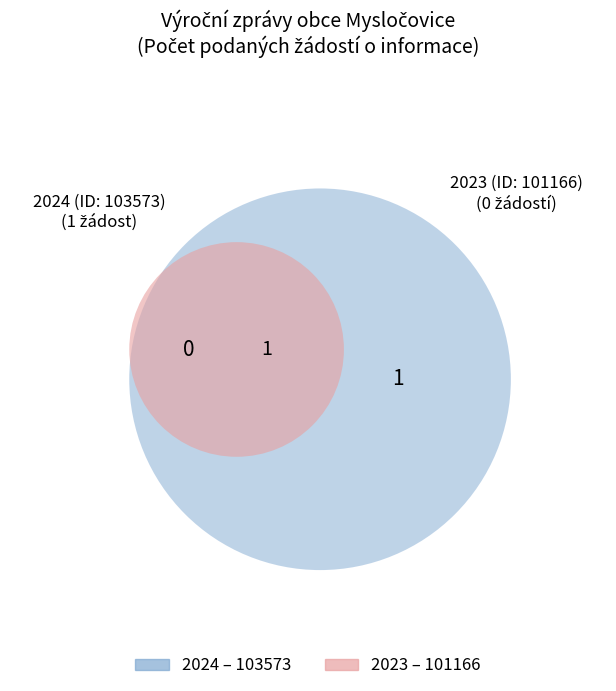

How many slices are in this pie chart?

2